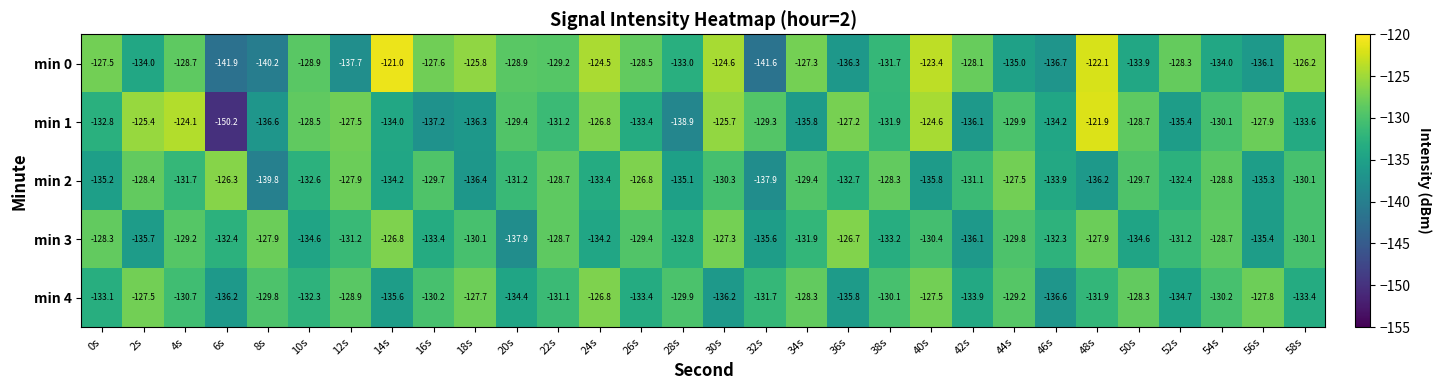

Which label corresponds to the smallest value in the chart?

6s